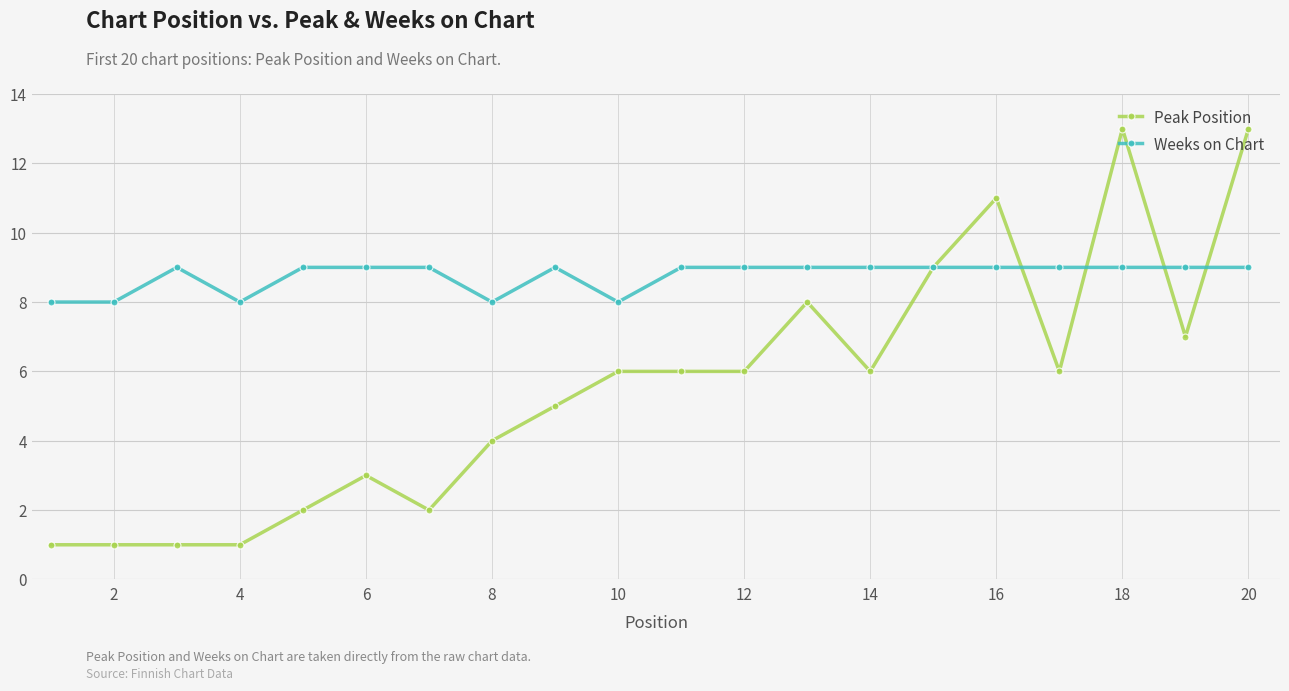

What is the difference between the maximum and minimum values in the Weeks on Chart series?

1